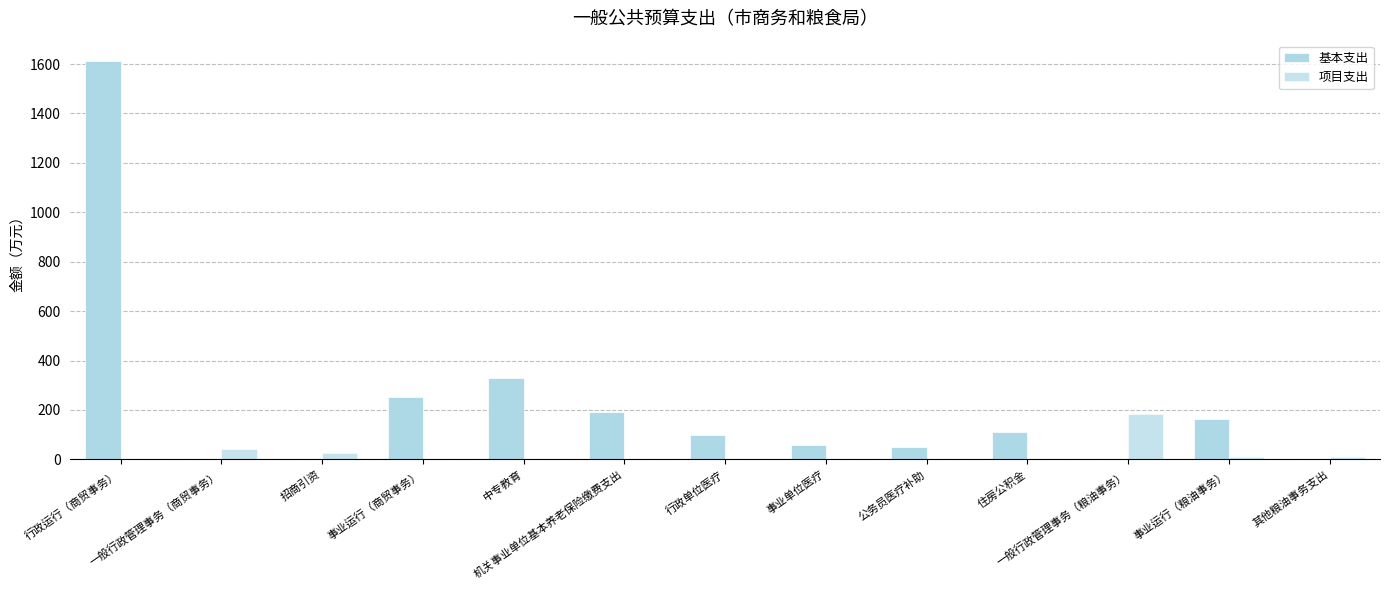

How many data points does each series have?

13